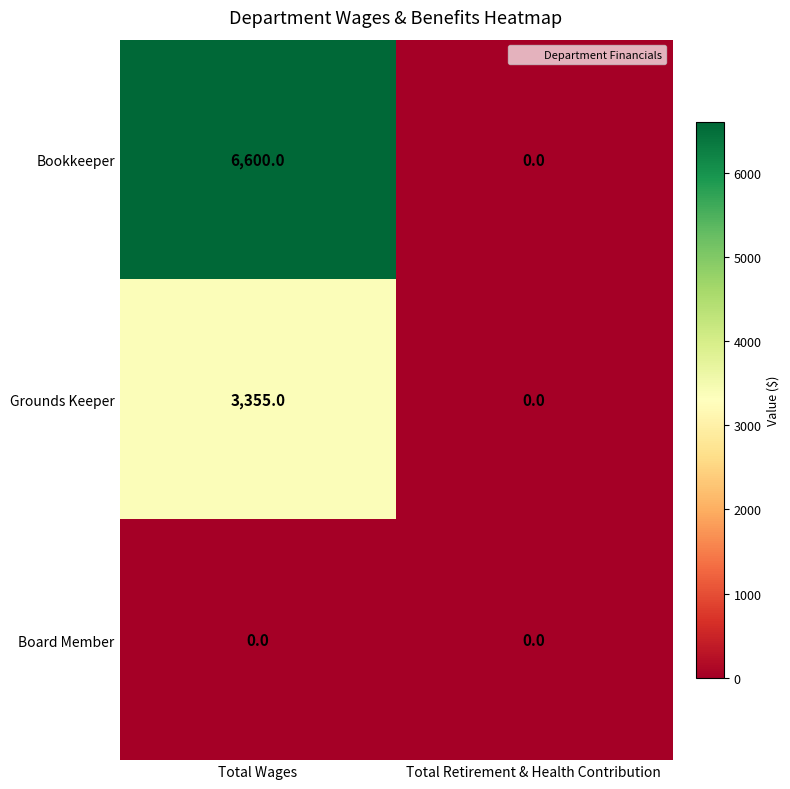

Which series has the largest total across all categories?

Bookkeeper